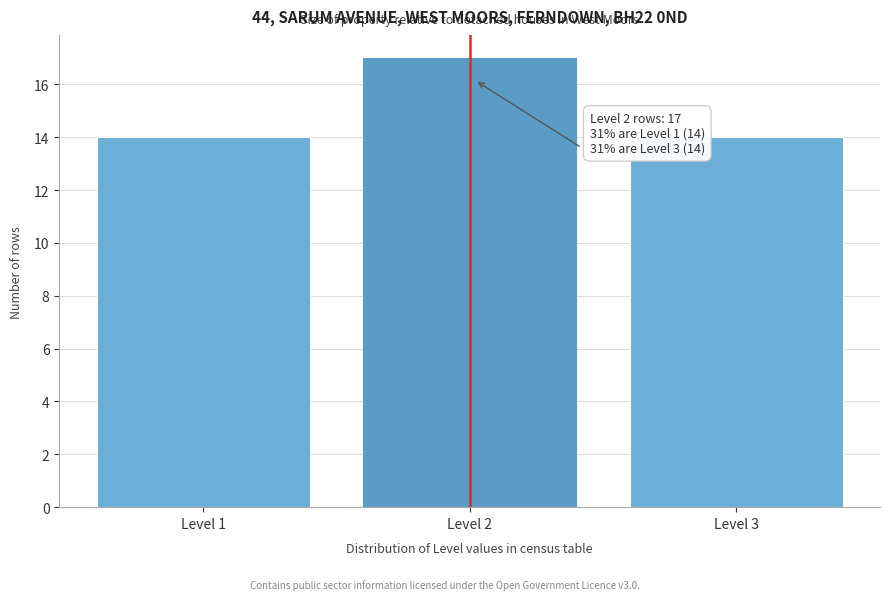

Reading left to right, what are all the values shown in this chart?

14	17	14